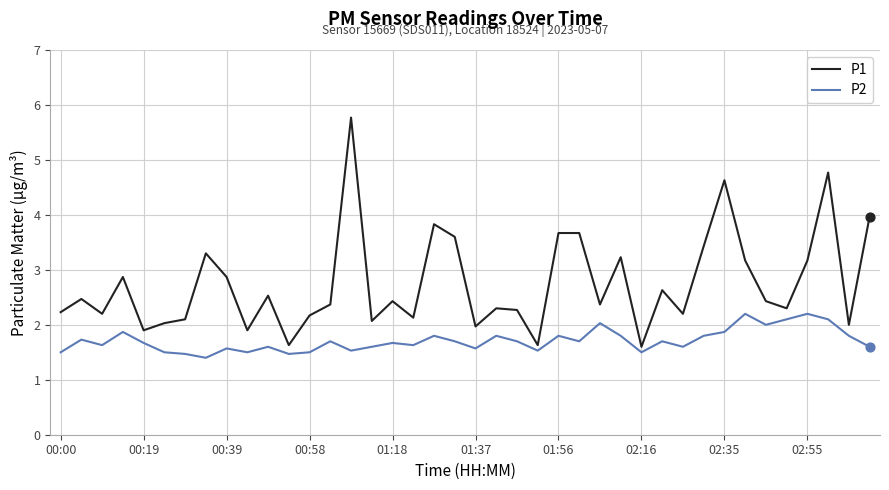

Which series has the largest total across all categories?

P1